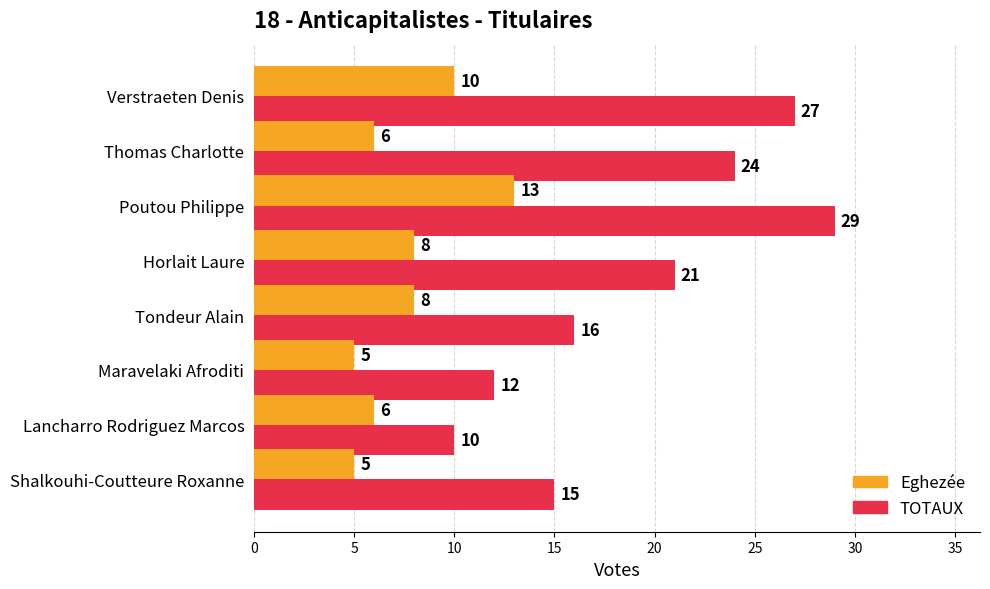

What is the lowest value of the TOTAUX series?

10